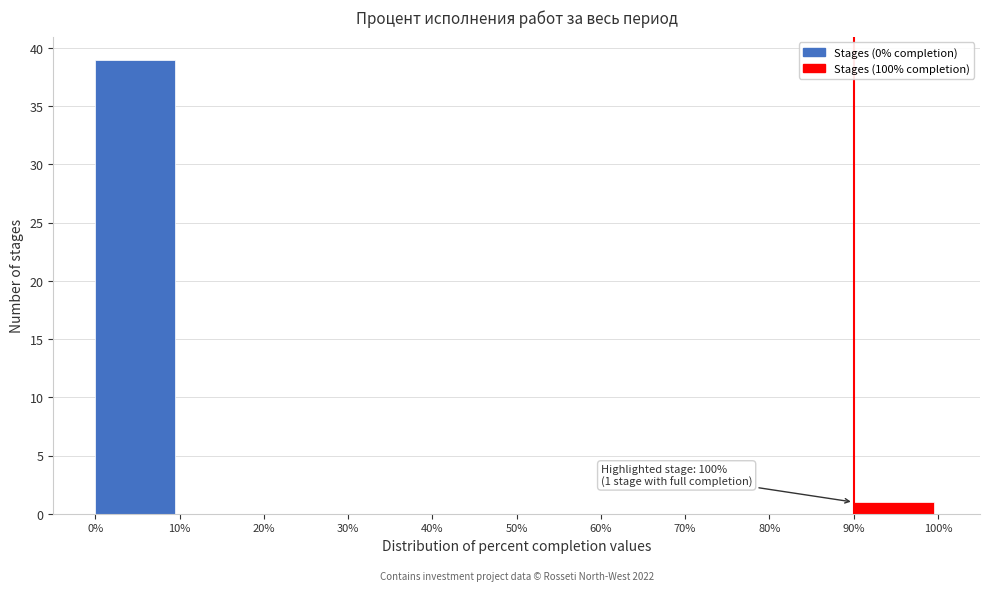

Over which range of the x-axis is the bar tallest?

0% to 10%